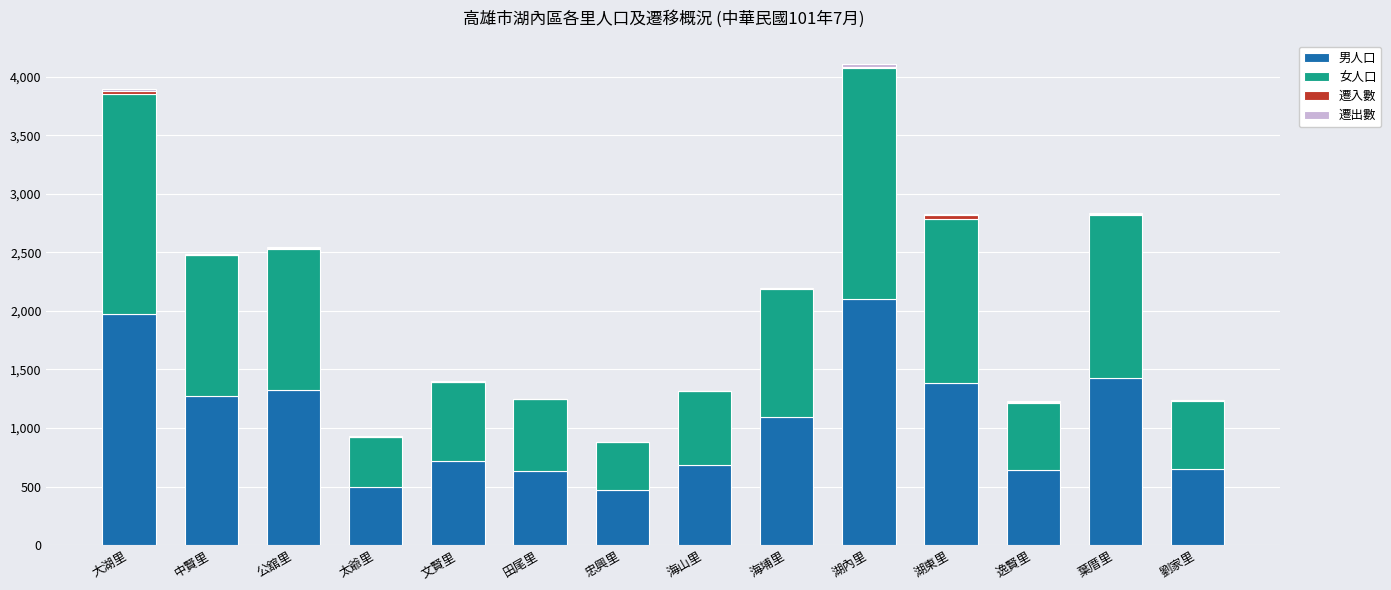

At which label does 男人口 reach its peak?

湖內里